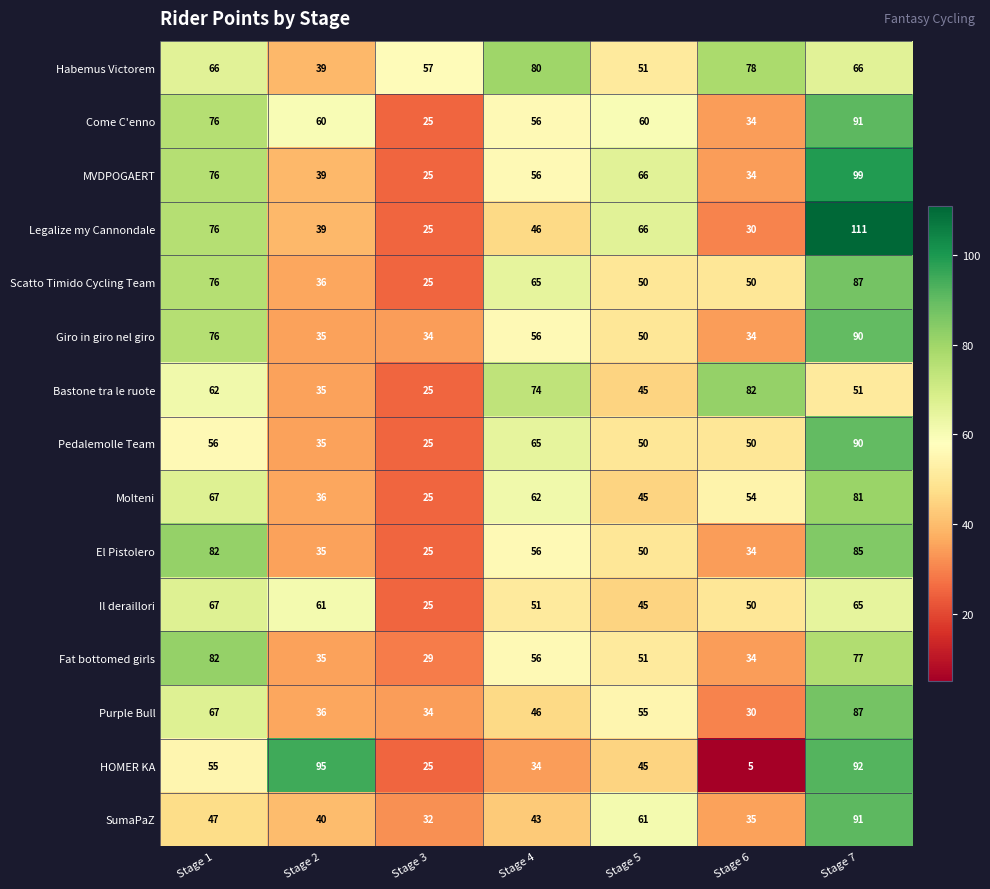

What is the smallest value displayed?

5